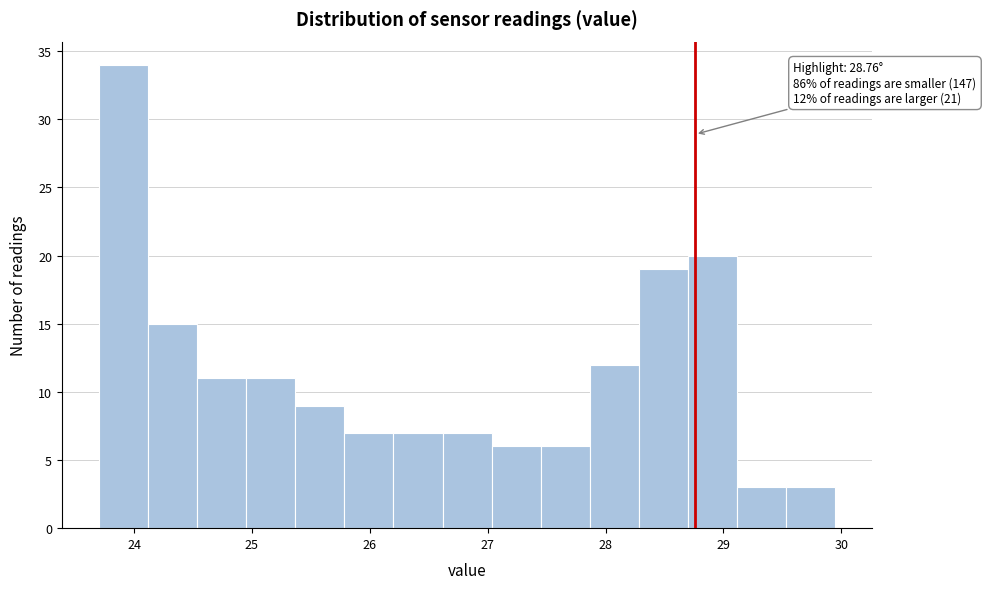

Over which range of the x-axis is the bar tallest?

23.7 to 24.1